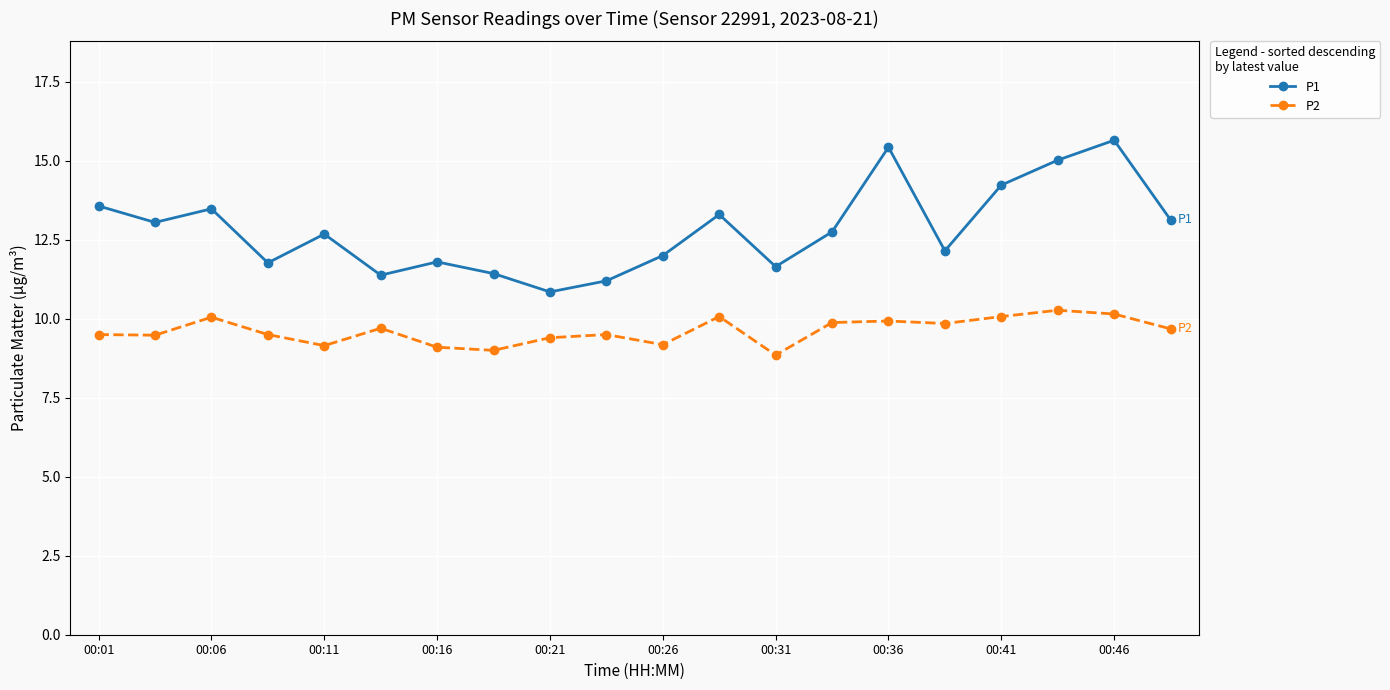

True or false: P1 and P2 intersect in this chart.

False